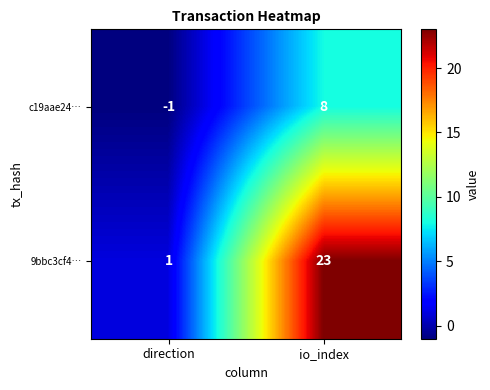

What is the difference between the maximum and minimum values in the c19aae24… series?

9